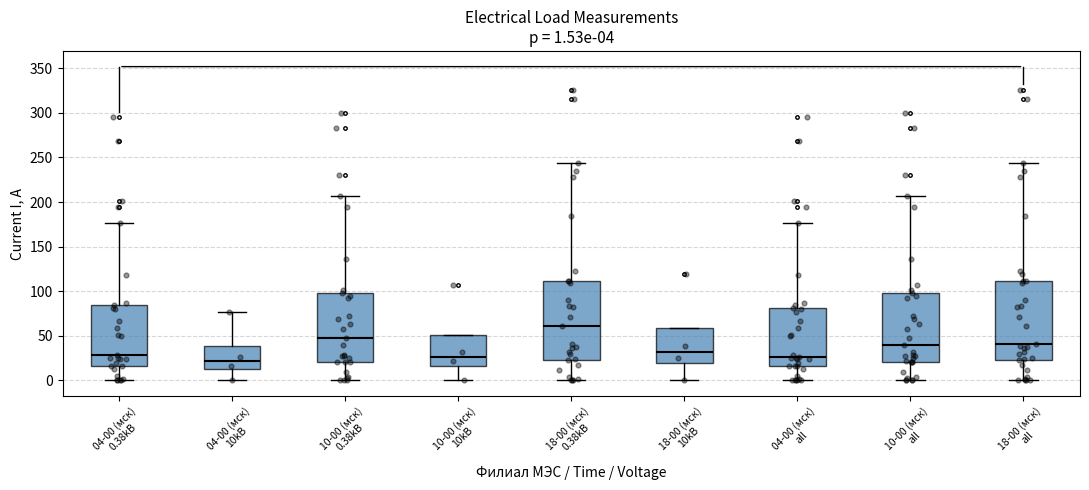

Which box has the highest median line?

18-00 (мск) 0.38kB